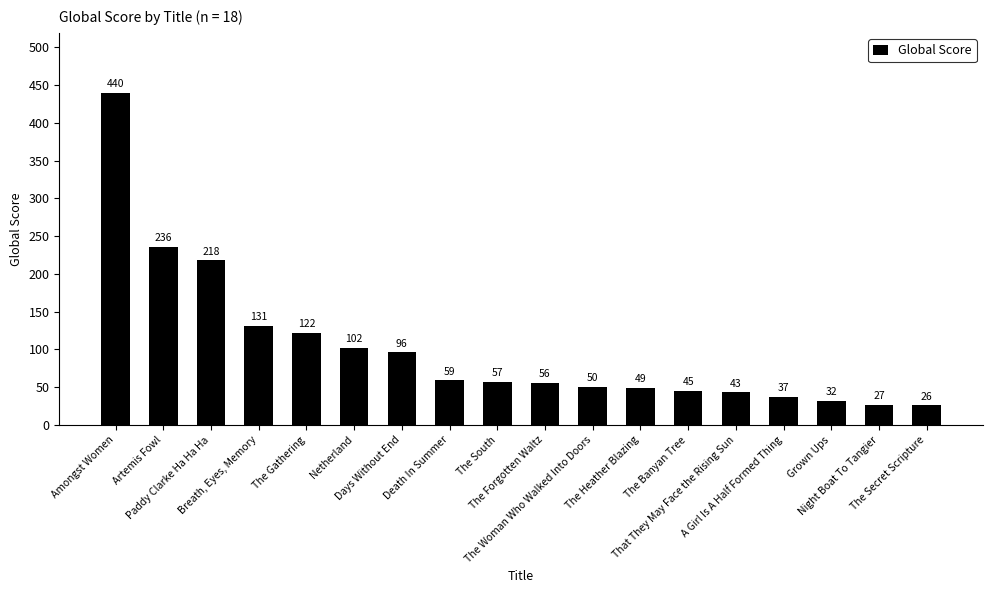

Does the chart contain any negative values?

No